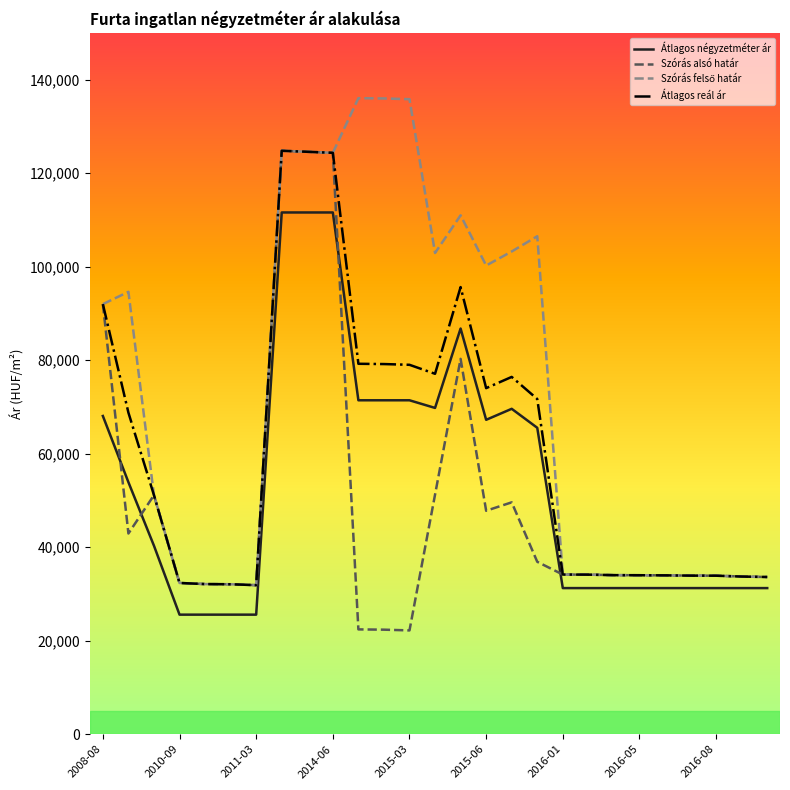

What is the minimum value shown in the chart?

22200